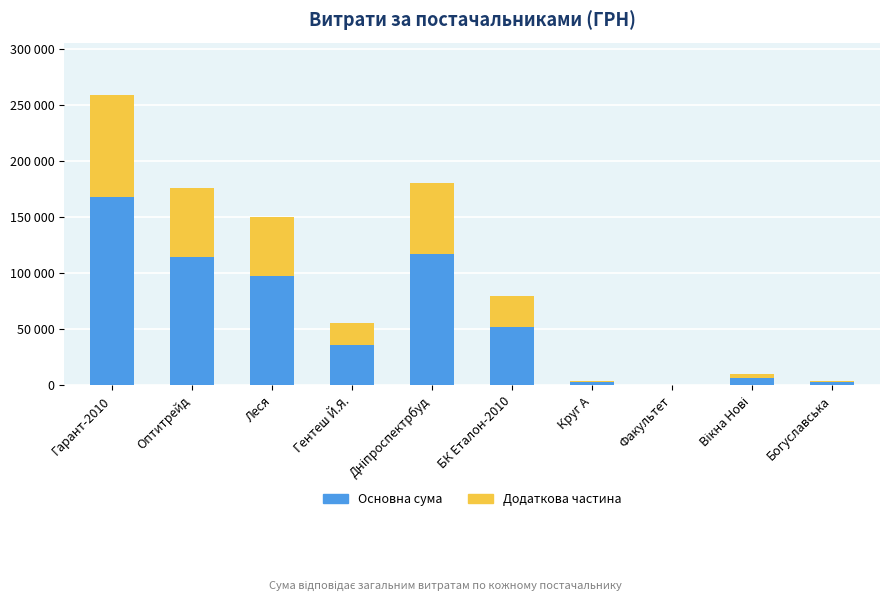

At which category is the sum across all series the highest?

Гарант-2010